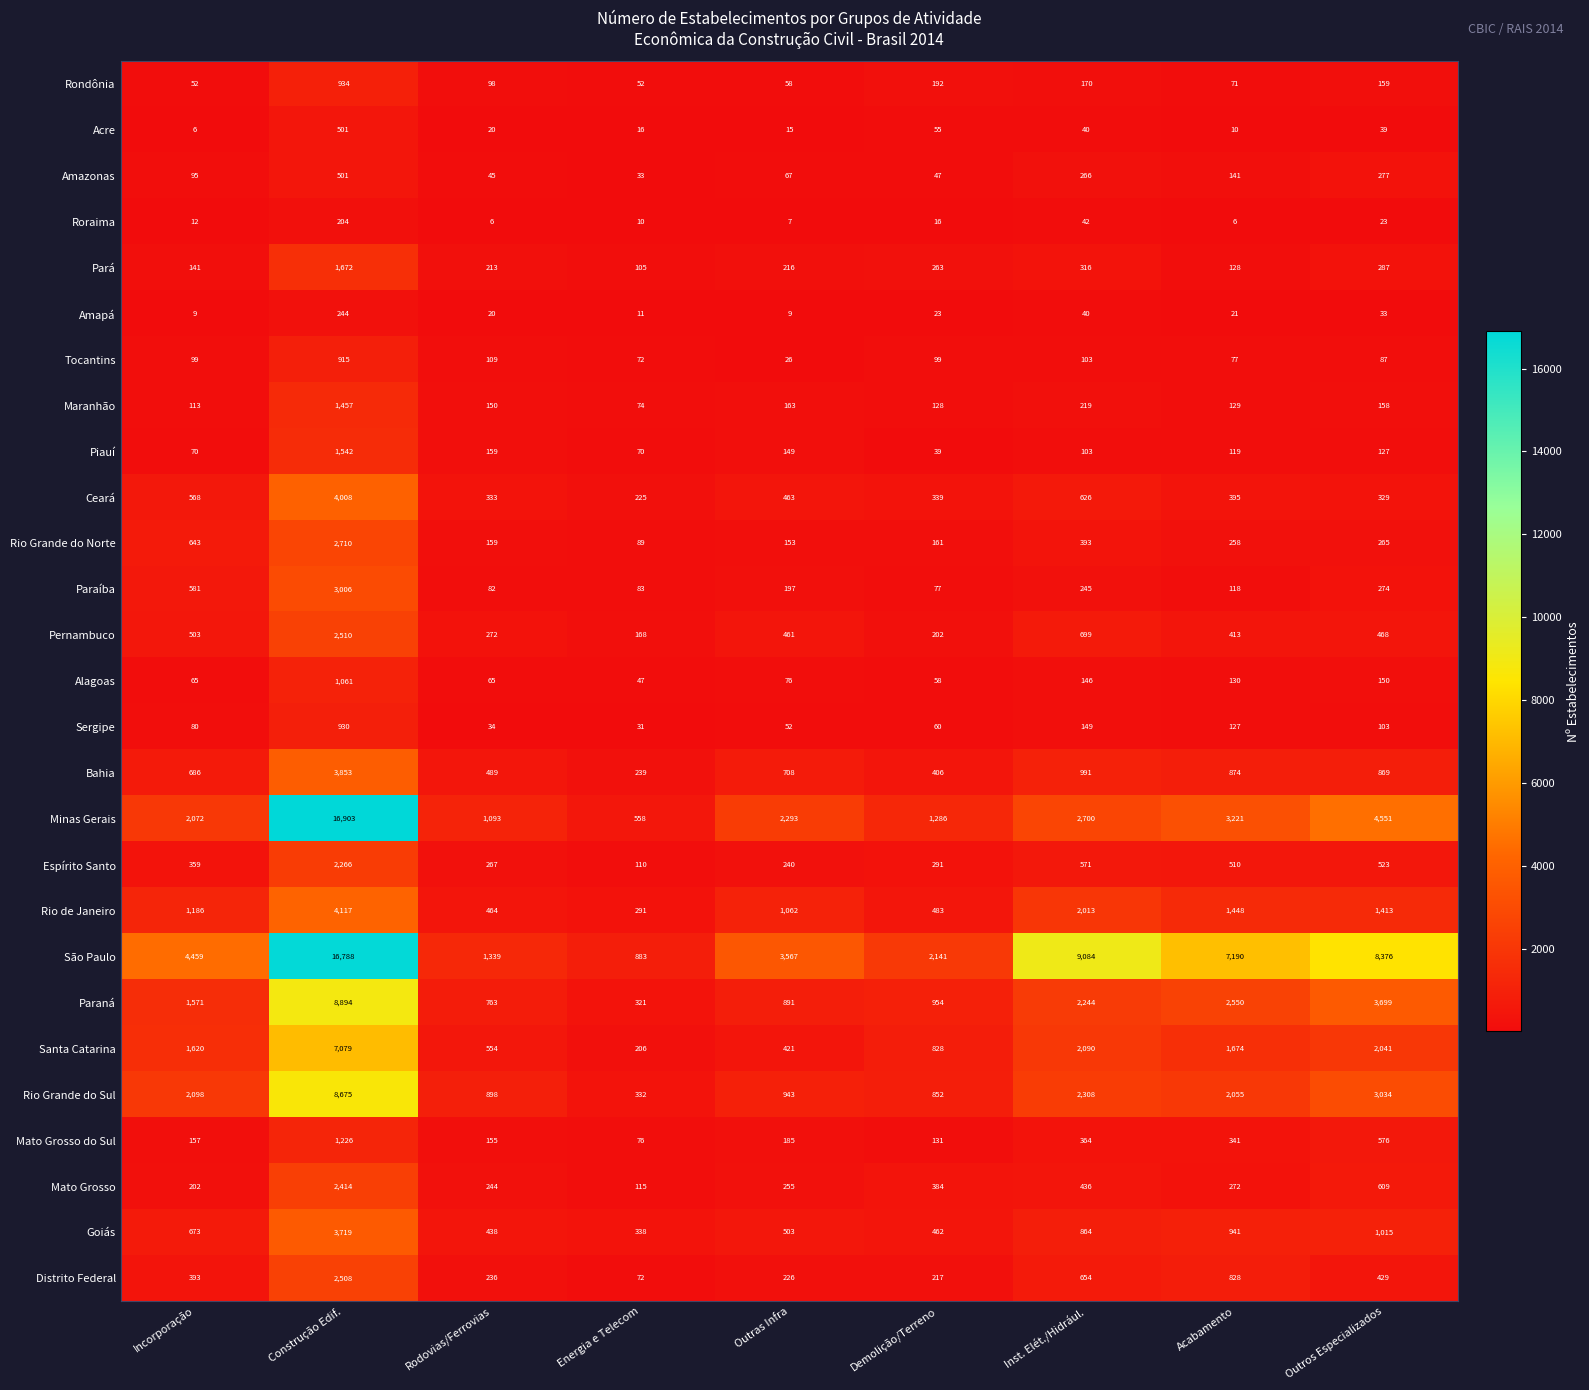

The value of Amazonas at Construção Edif. is 501. True or false?

True